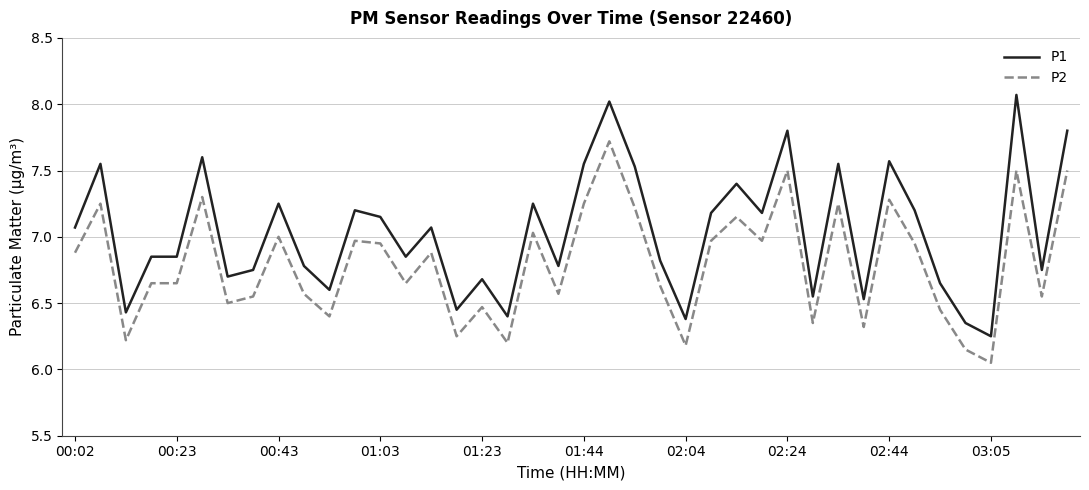

List the series in order of their peak value, lowest first.

P2, P1